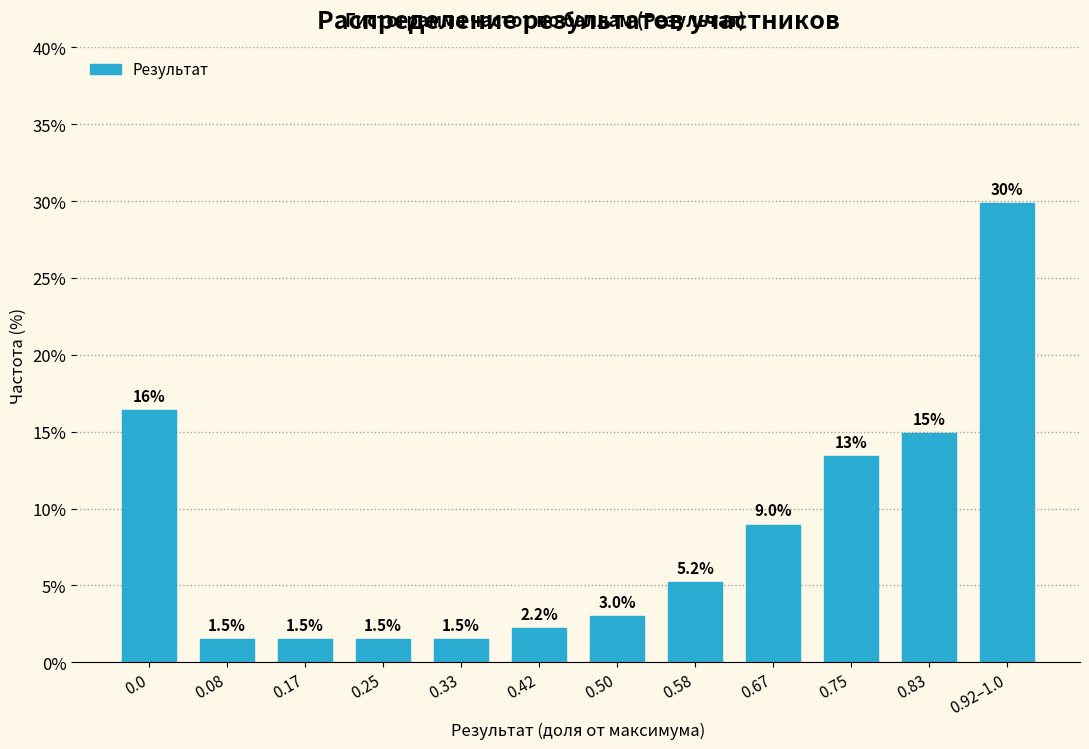

Reading right to left, what are all the values shown in this chart?

0.92–1.0=29.9	0.83=14.9	0.75=13.4	0.67=9.0	0.58=5.2	0.50=3.0	0.42=2.2	0.33=1.5	0.25=1.5	0.17=1.5	0.08=1.5	0.0=16.4